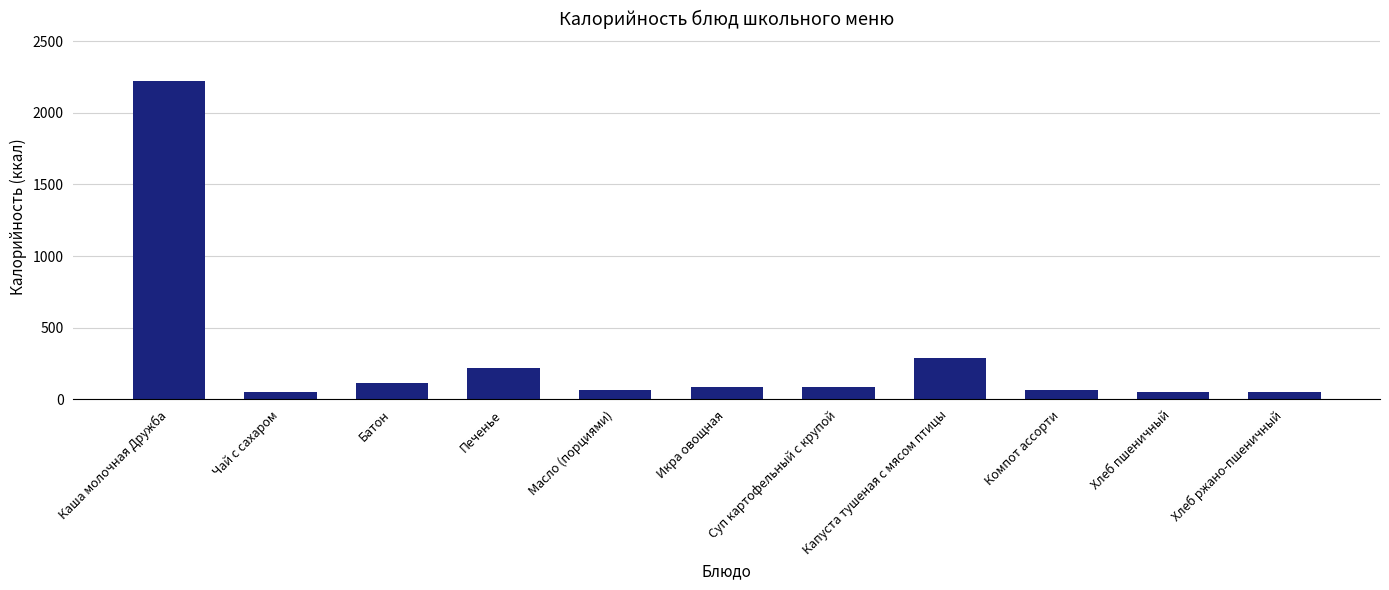

What is the difference between the maximum and minimum values?

2173